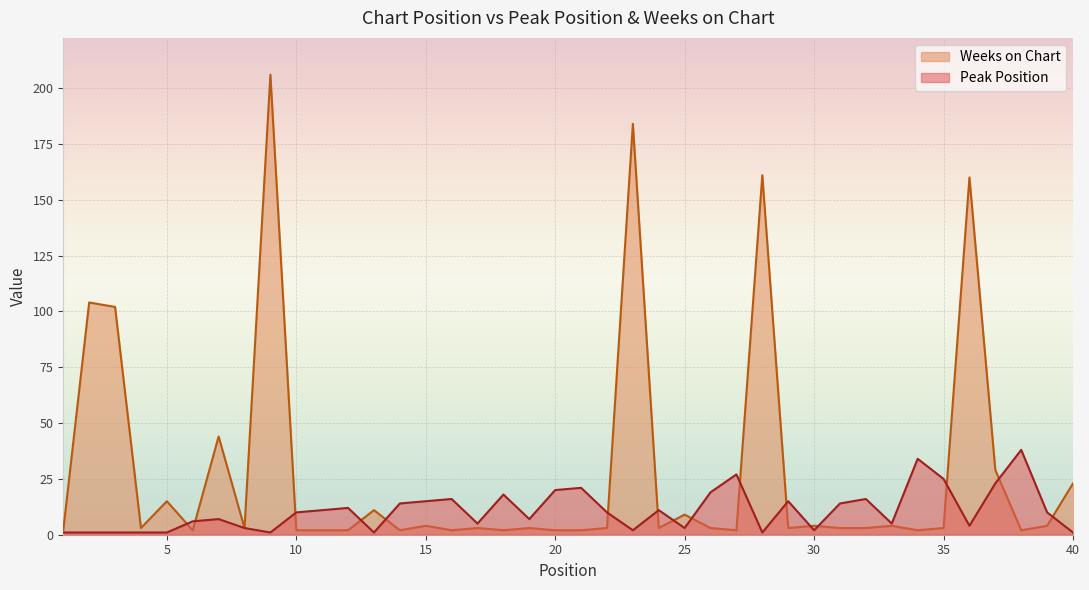

After their last crossing, which series has the higher values: Peak Position or Weeks on Chart?

Weeks on Chart